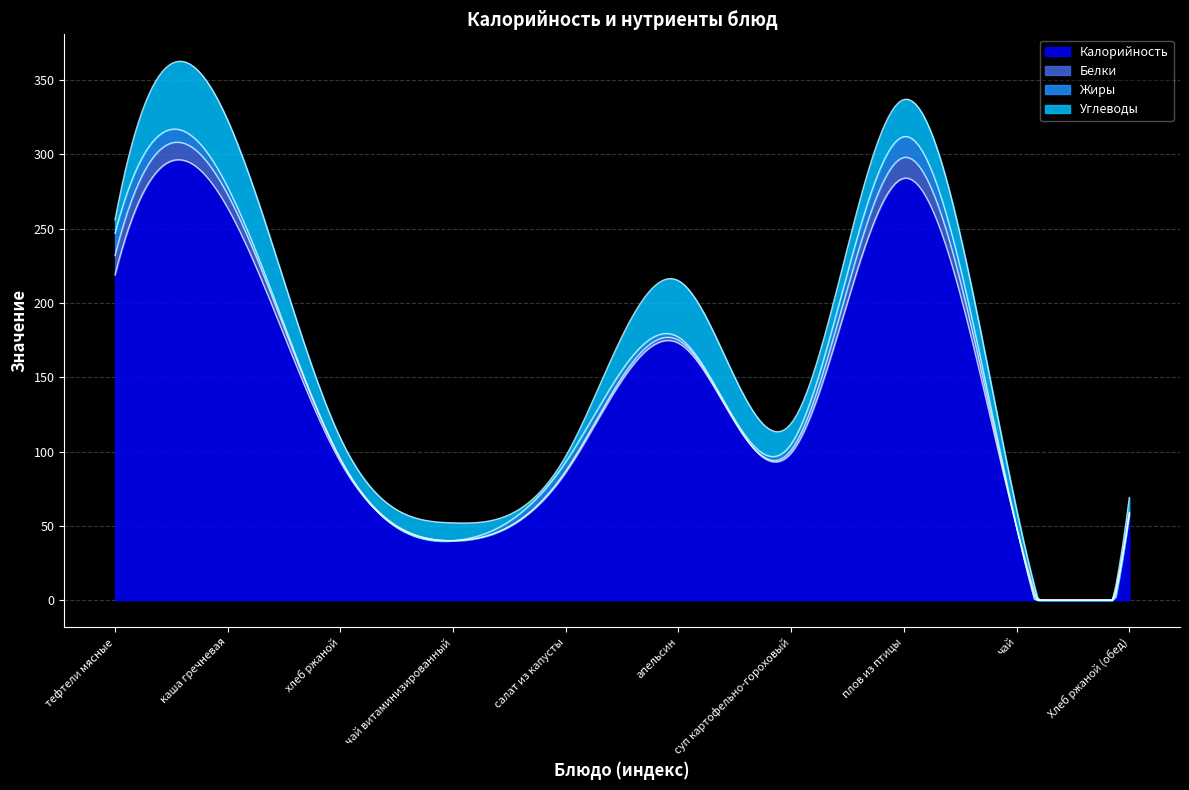

Where does the Белки series first go above 2?

тефтели мясные